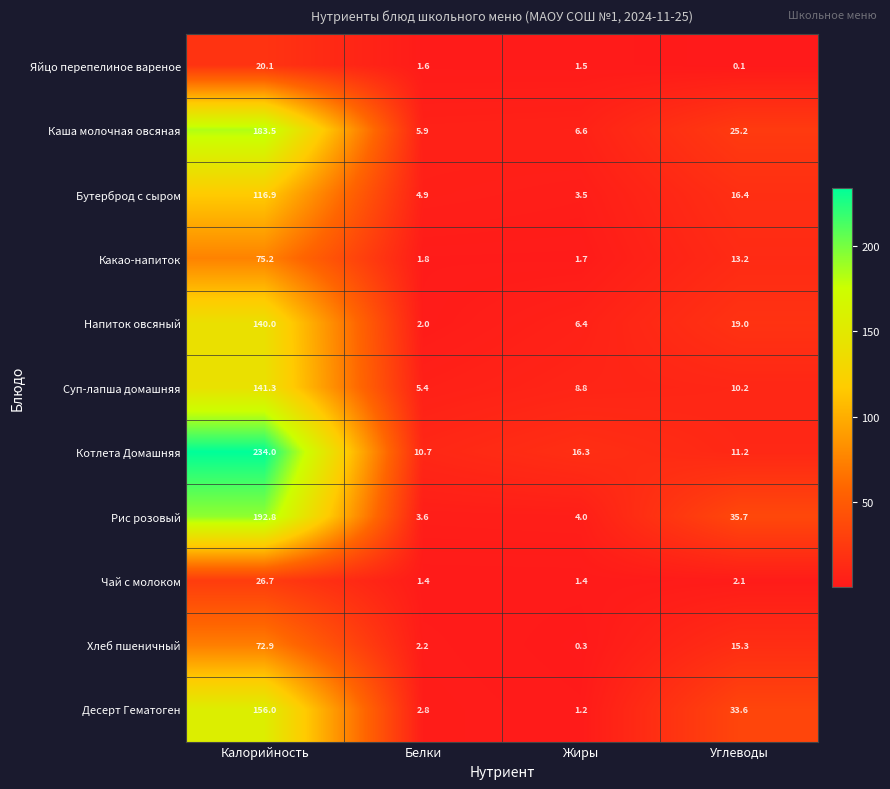

What is the maximum value for Напиток овсяный?

140.0